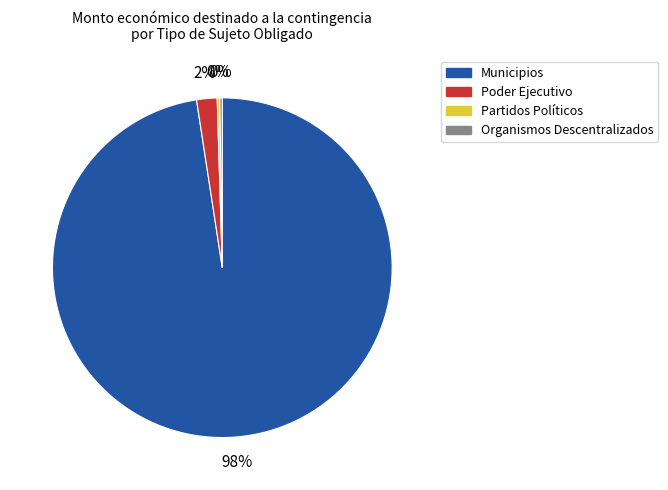

To the nearest percent, what is the average slice percentage?

25%